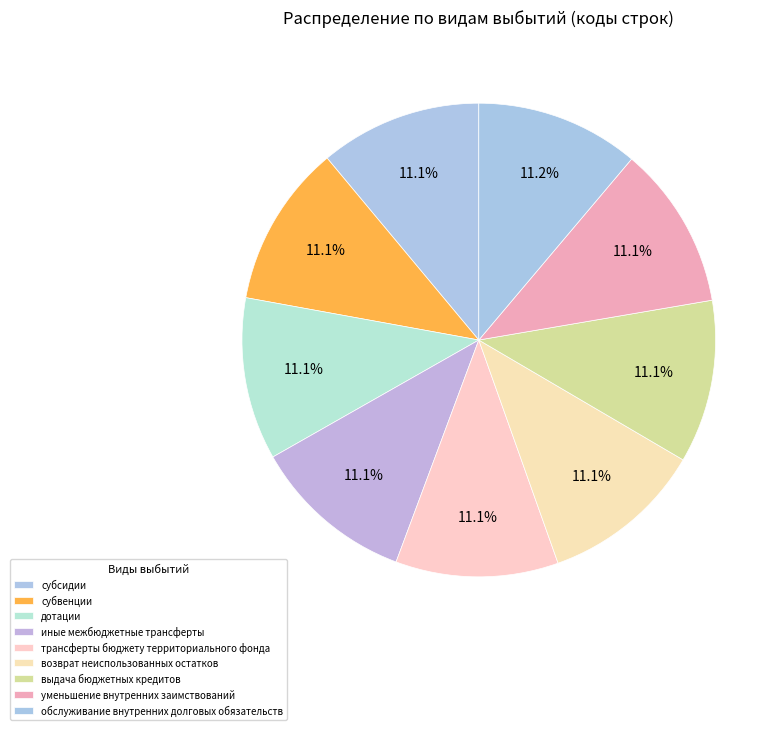

To the nearest percent, what is the combined percentage of дотации and субсидии?

22%